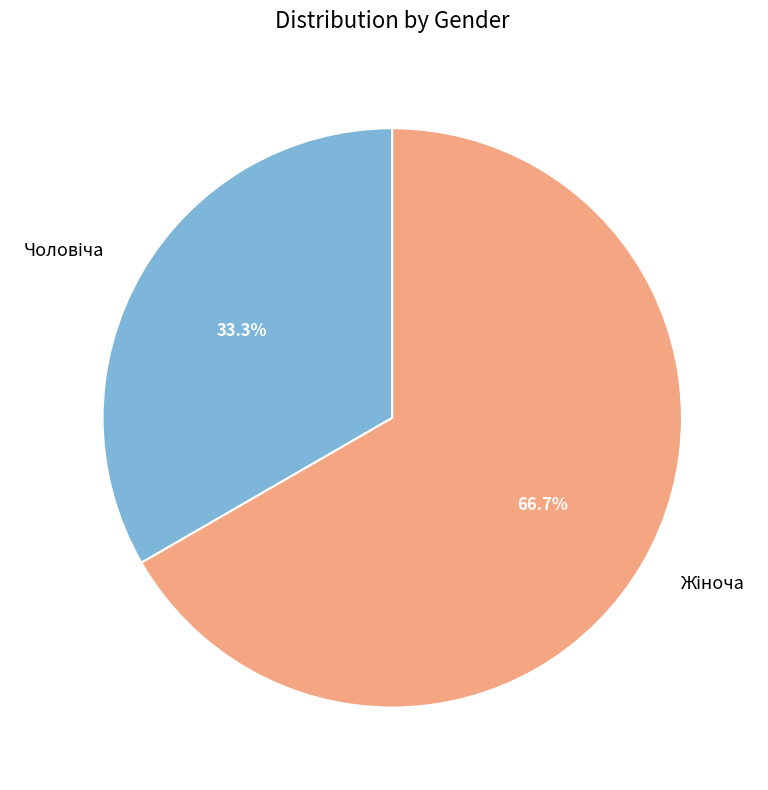

Is there a majority slice in this chart?

Yes